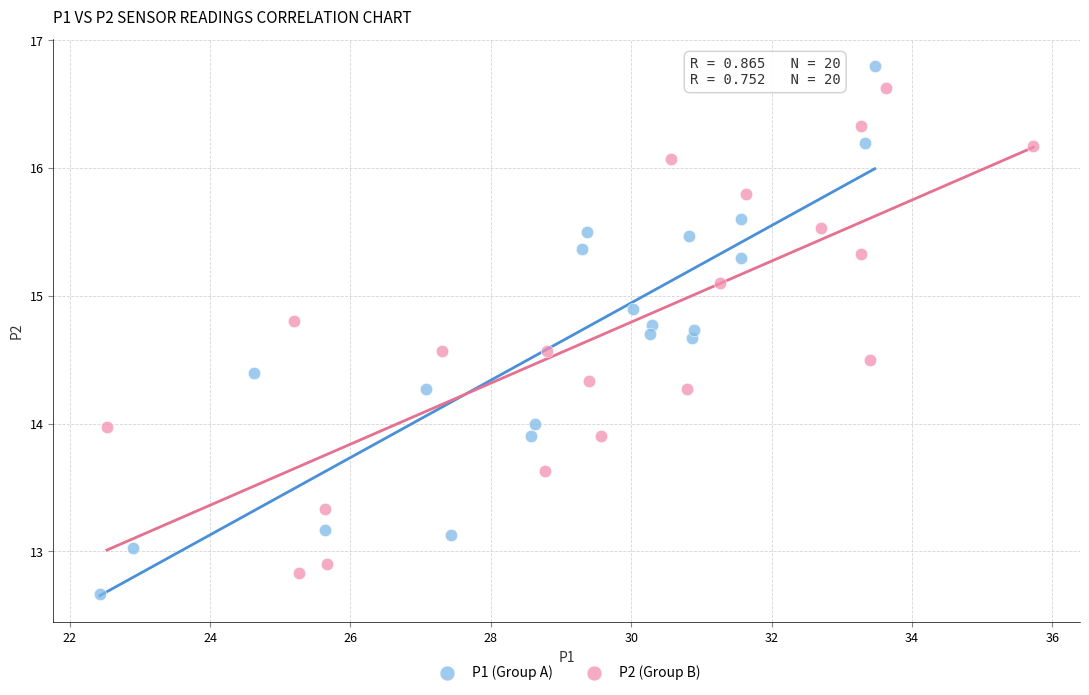

Which series contains the lowest Y value?

P1 (Group A)